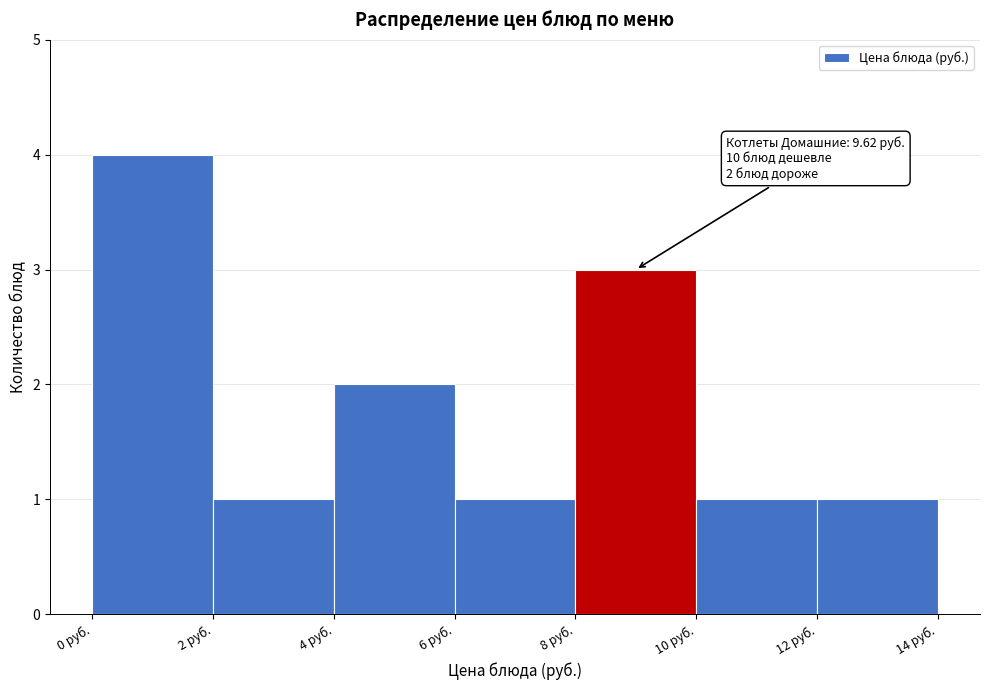

Which range on the x-axis has the tallest bar?

0 to 2